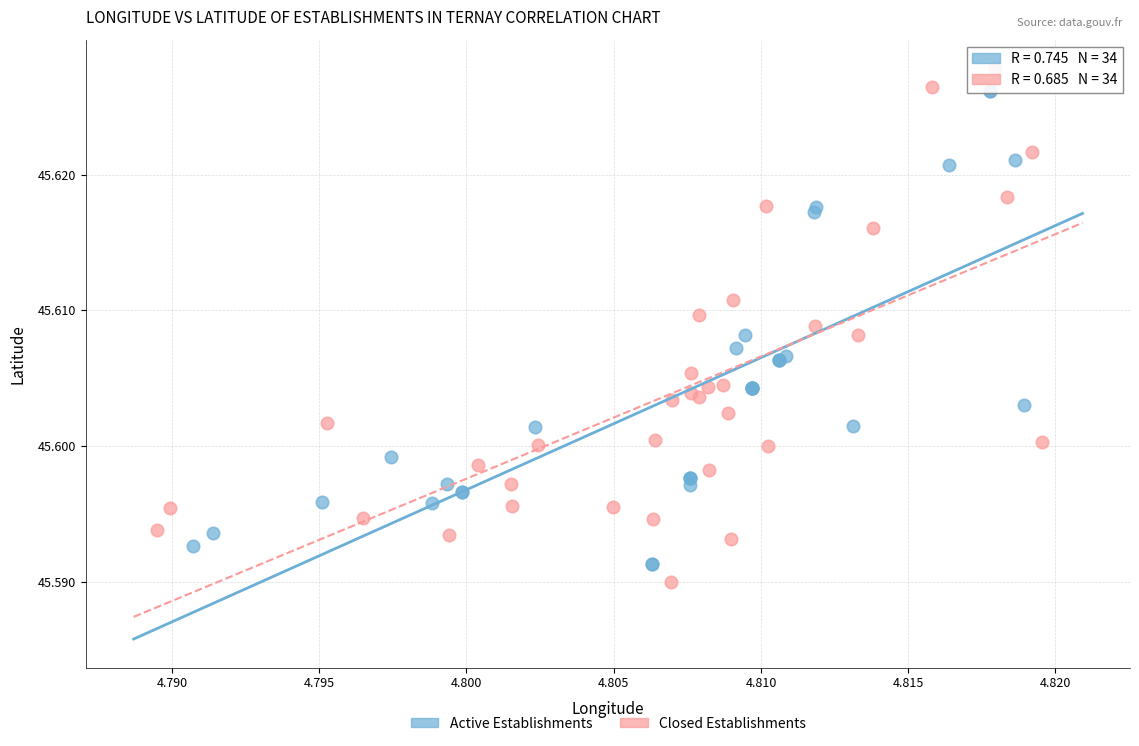

Which series reaches the maximum Y coordinate?

Closed Establishments